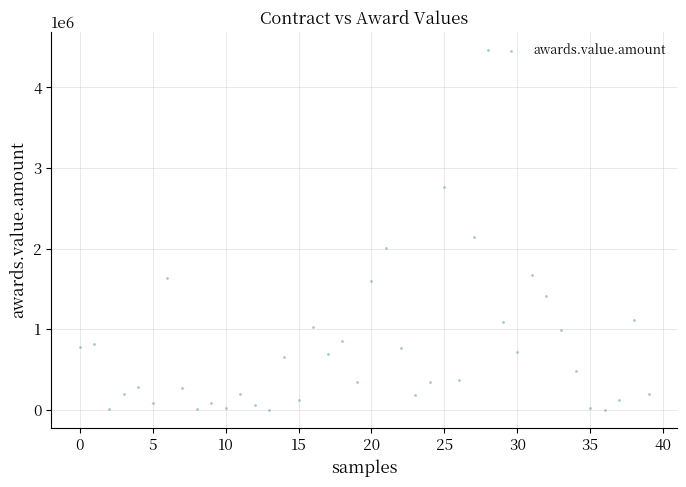

What Y value in the scatter plot is closest to 2233411?

2147813.0